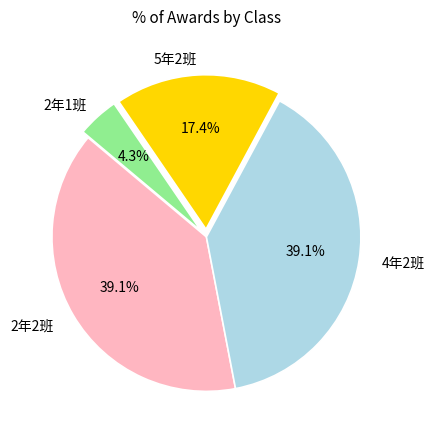

Is there a majority slice in this chart?

No